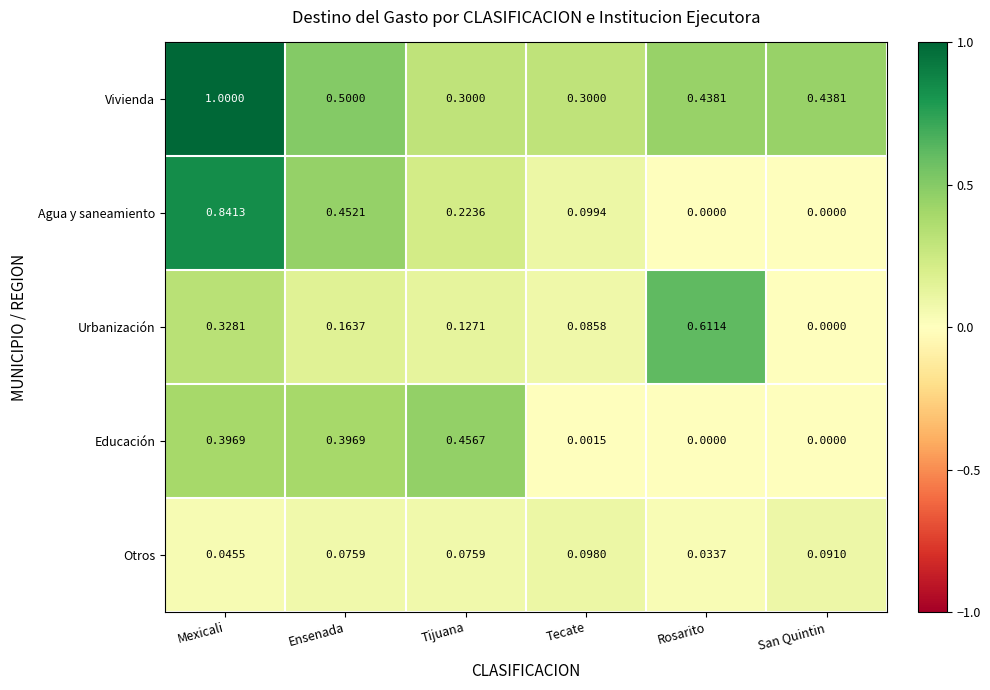

Which series has the largest total across all categories?

Vivienda